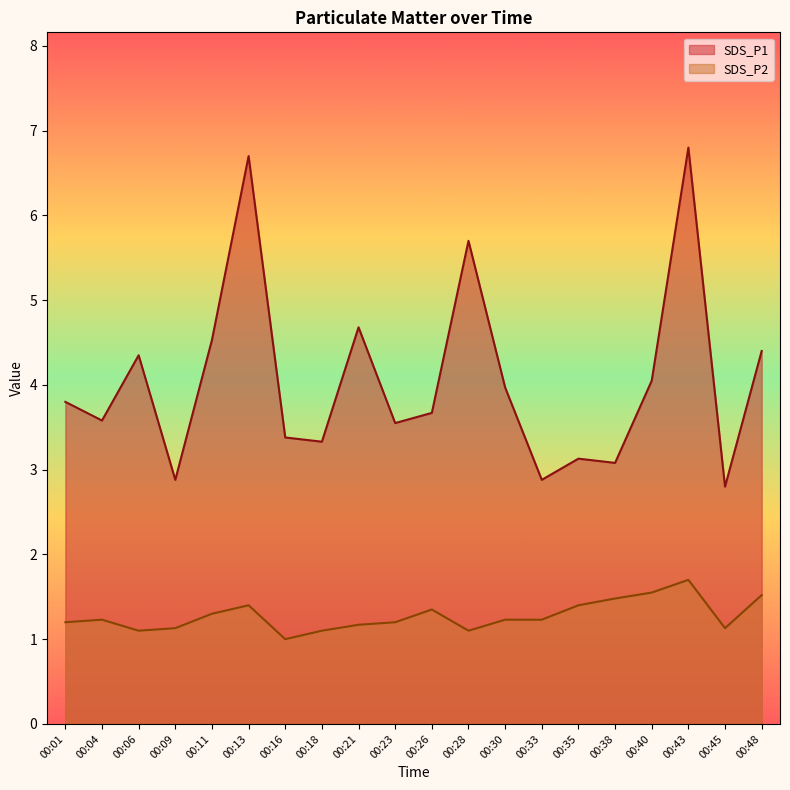

List the series in order of their overall mean, lowest first.

SDS_P2, SDS_P1